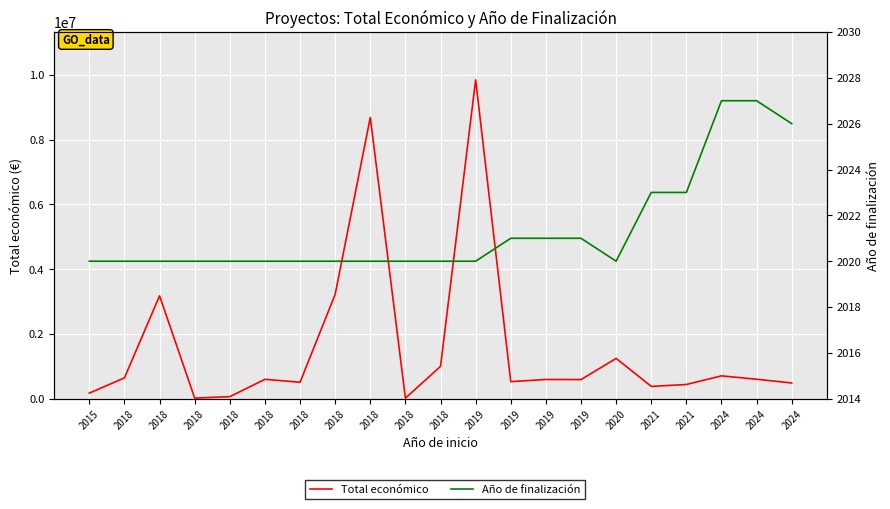

How many series are shown in this chart?

2